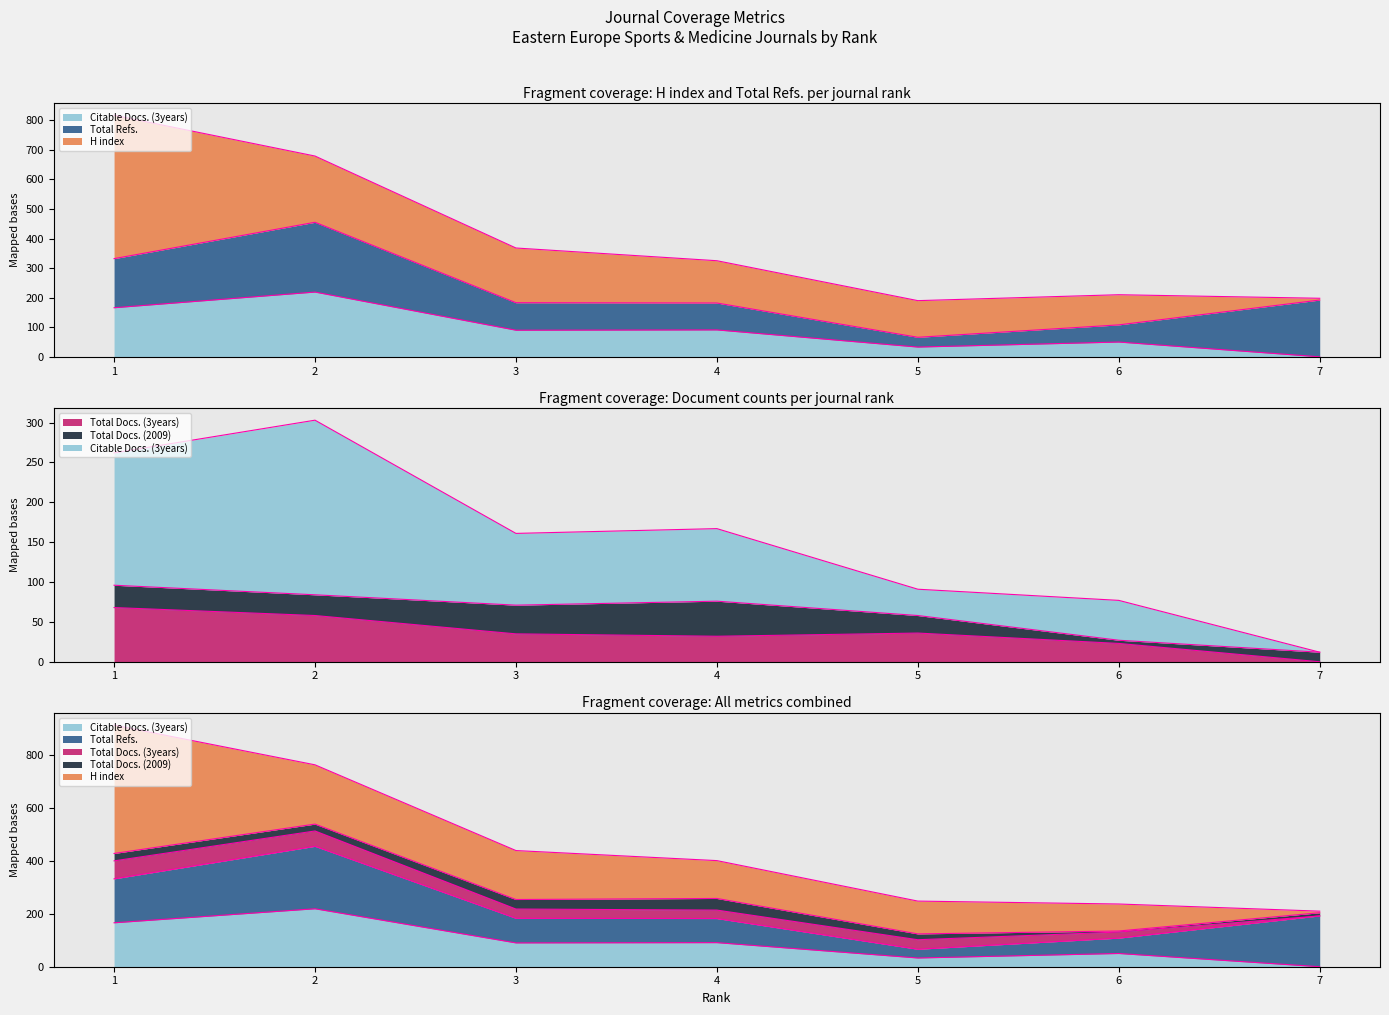

What is the value of the Total Docs. (2009) point at the 1st from the left?

28